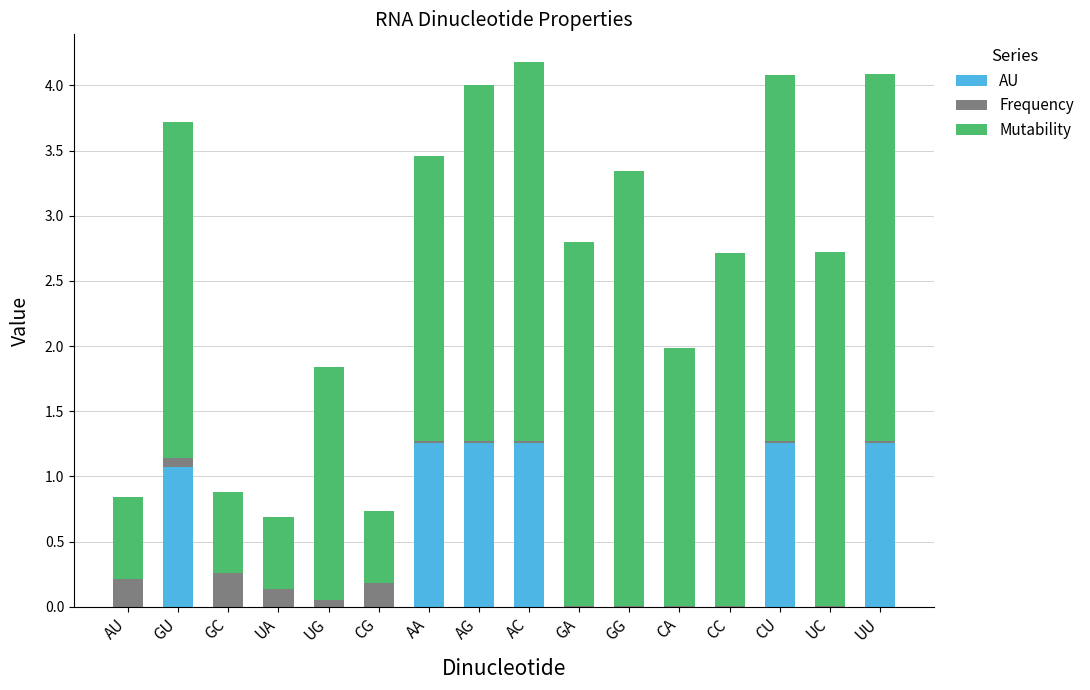

True or false: AU has a value of 0.5 at CU.

False